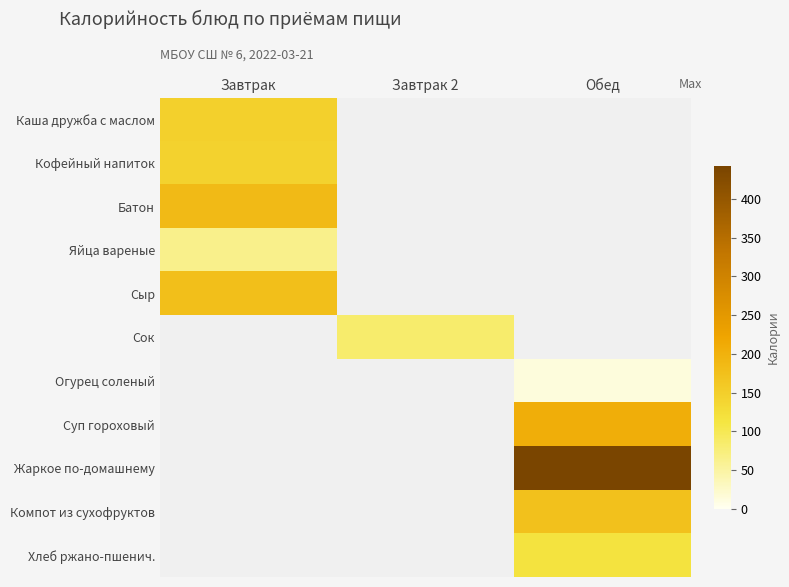

Which category has the highest value across all series?

Обед